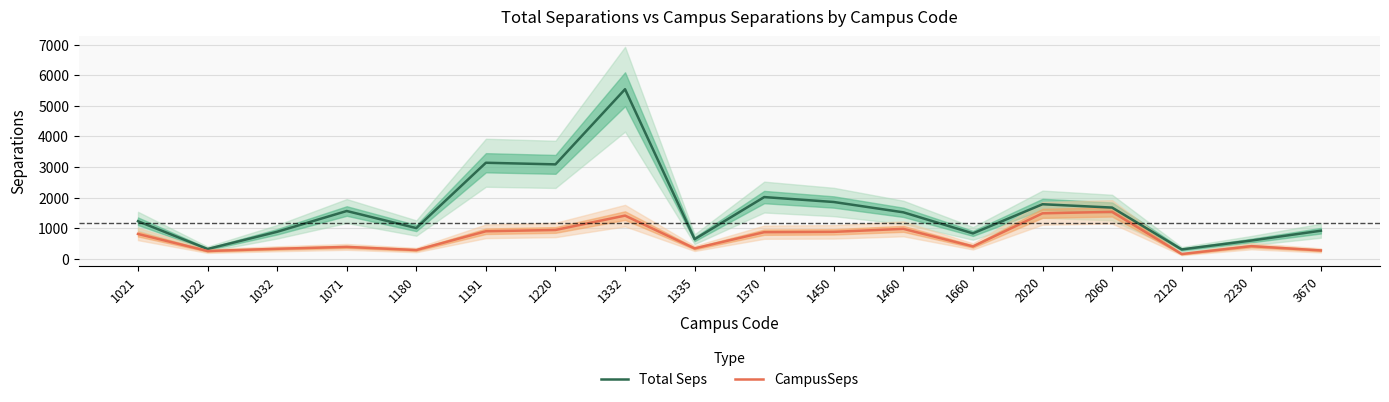

Rank the series by their maximum value, from lowest to highest.

CampusSeps, Total Seps